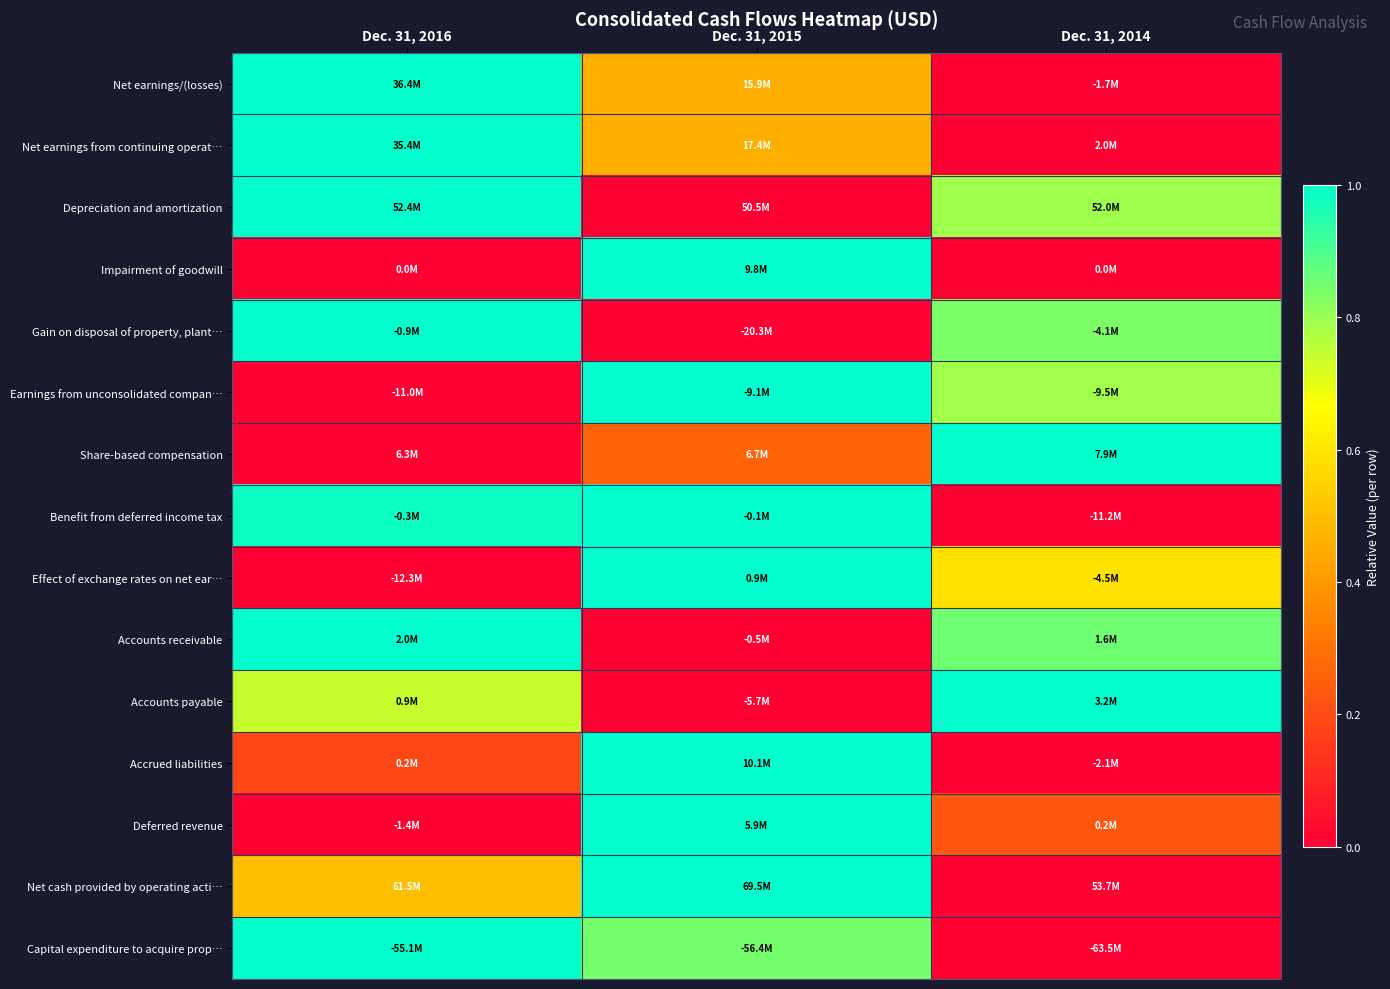

Which category has the highest value across all series?

Dec. 31, 2016